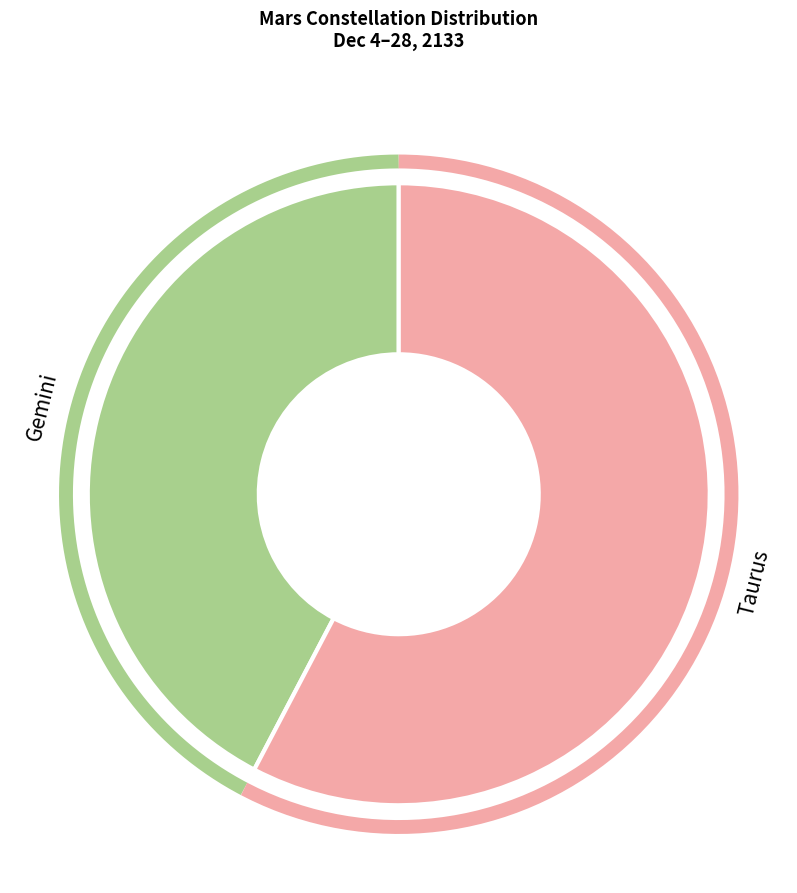

How many slices are in this pie chart?

2